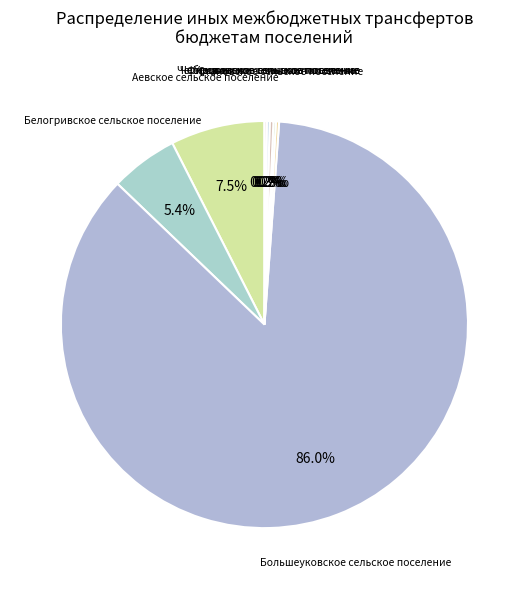

Which slice is the largest?

Большеуковское сельское поселение